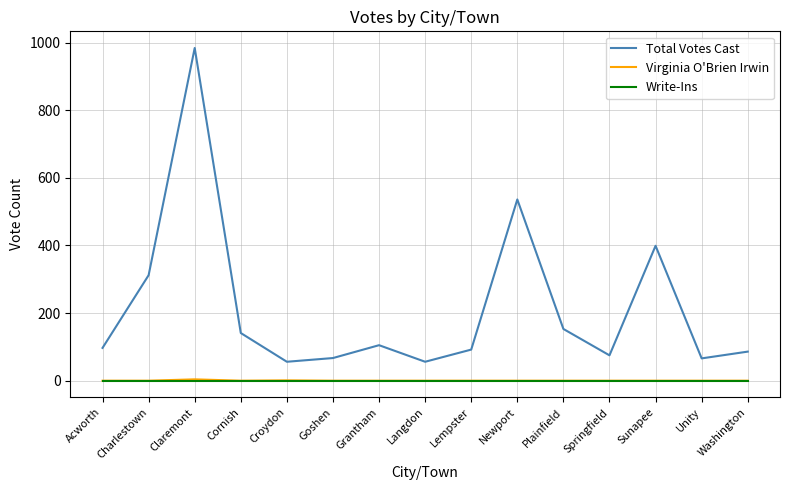

At how many categories does at least one series exceed 499?

2